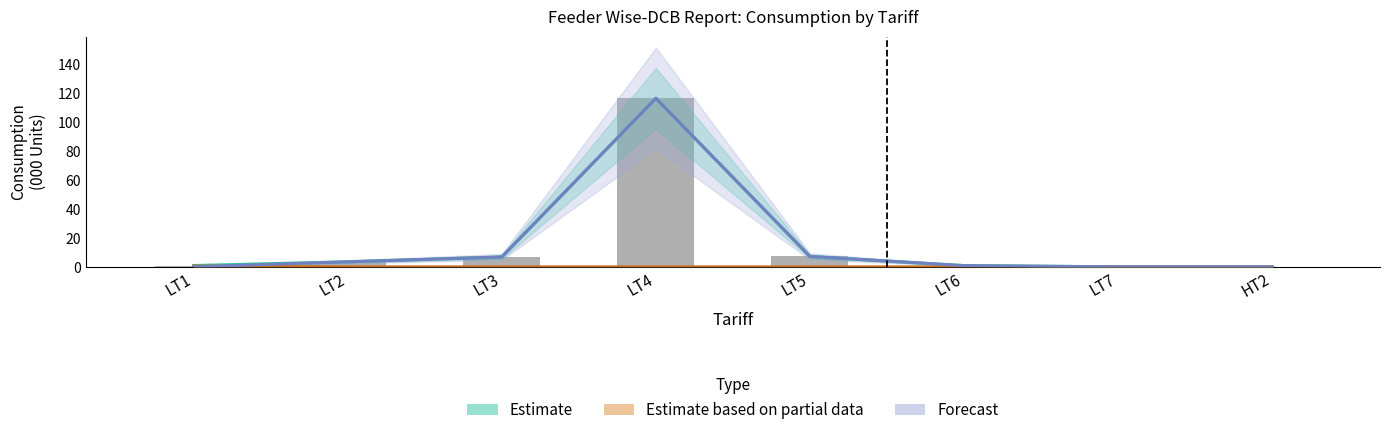

Is it true that Estimate equals 201.6 at LT4?

False